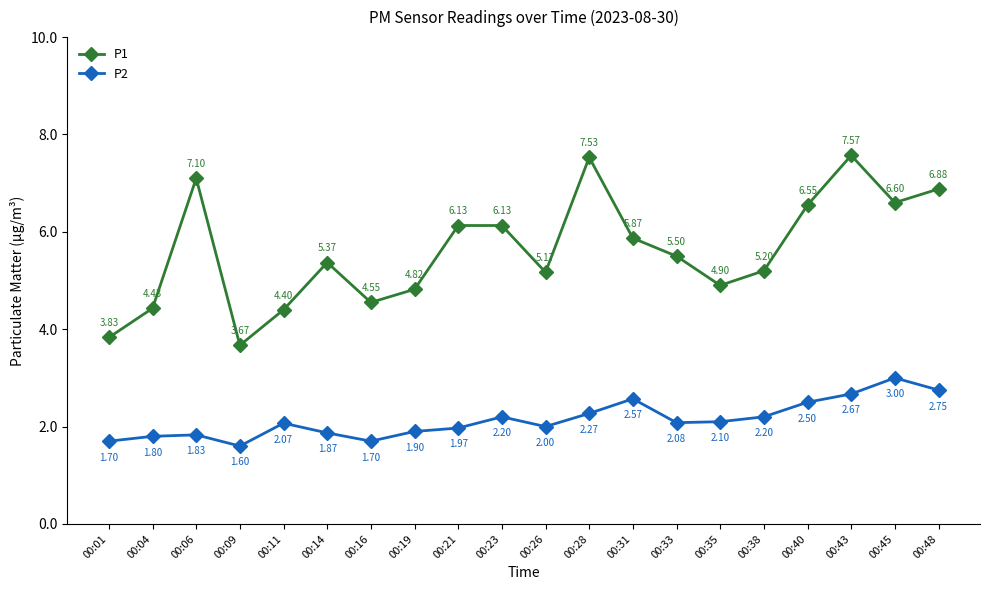

What is the sum of all P1 values?

112.2